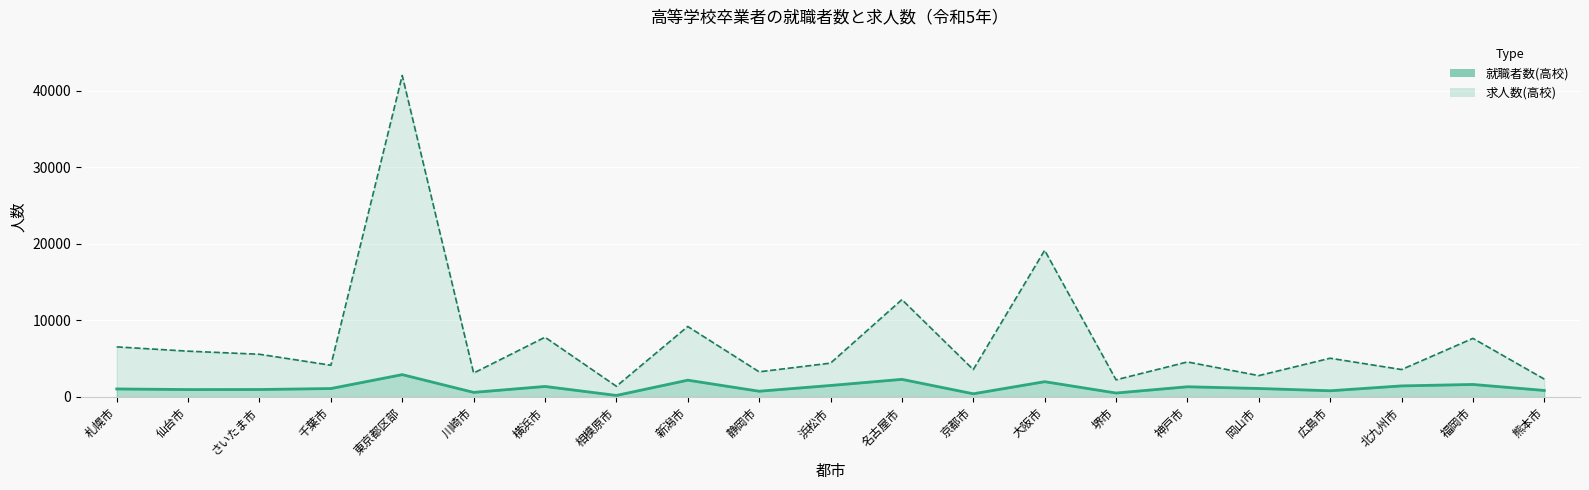

What is the spread (max minus min) of values at 千葉市?

3044